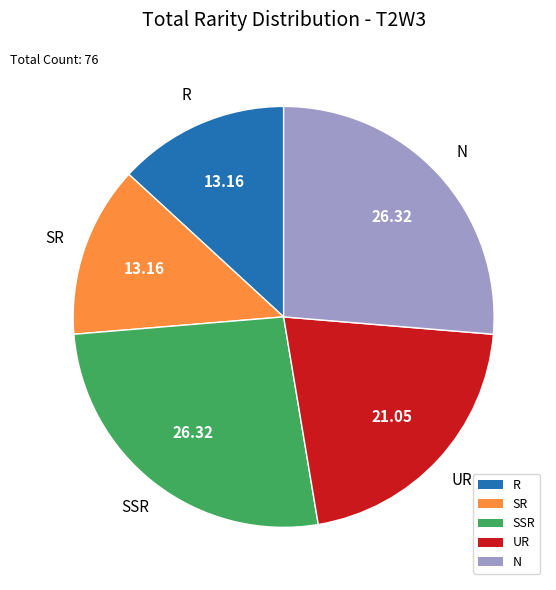

Is UR the majority of the pie?

No